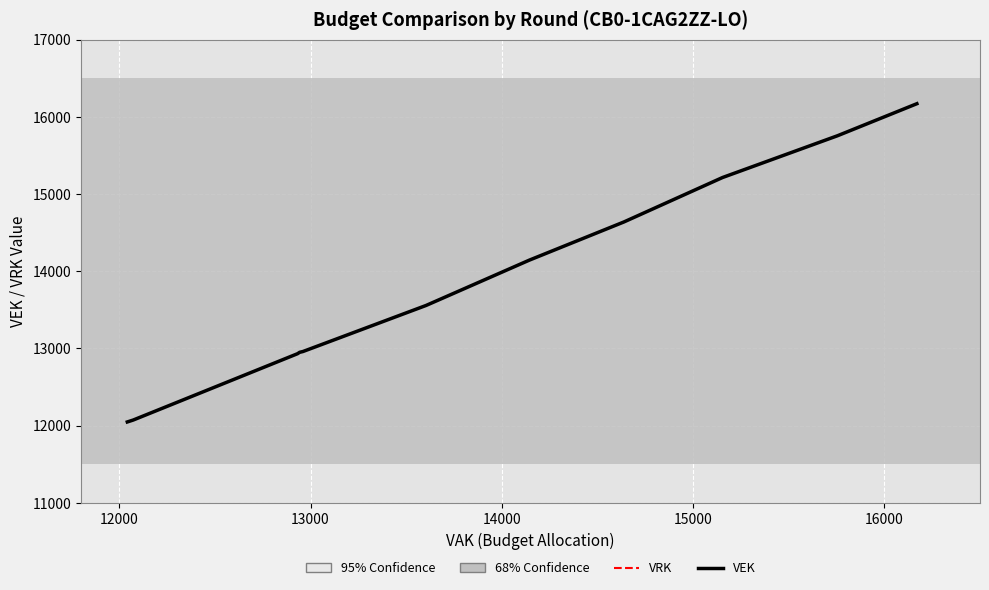

Does the chart display data point markers on the line(s)?

No